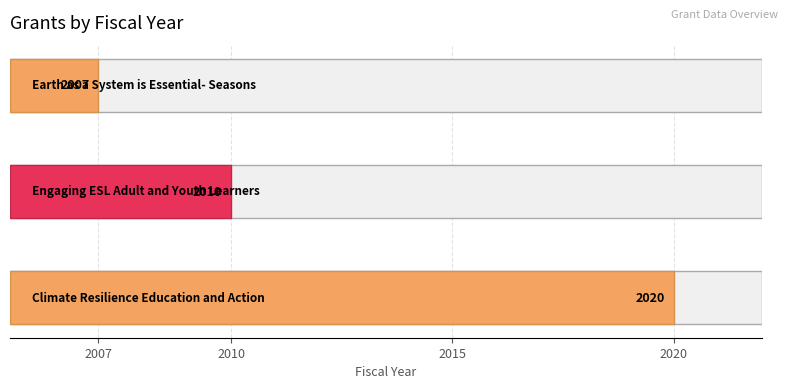

Is it true that the value at Earth as a System is Essential- Seasons is 3383?

False